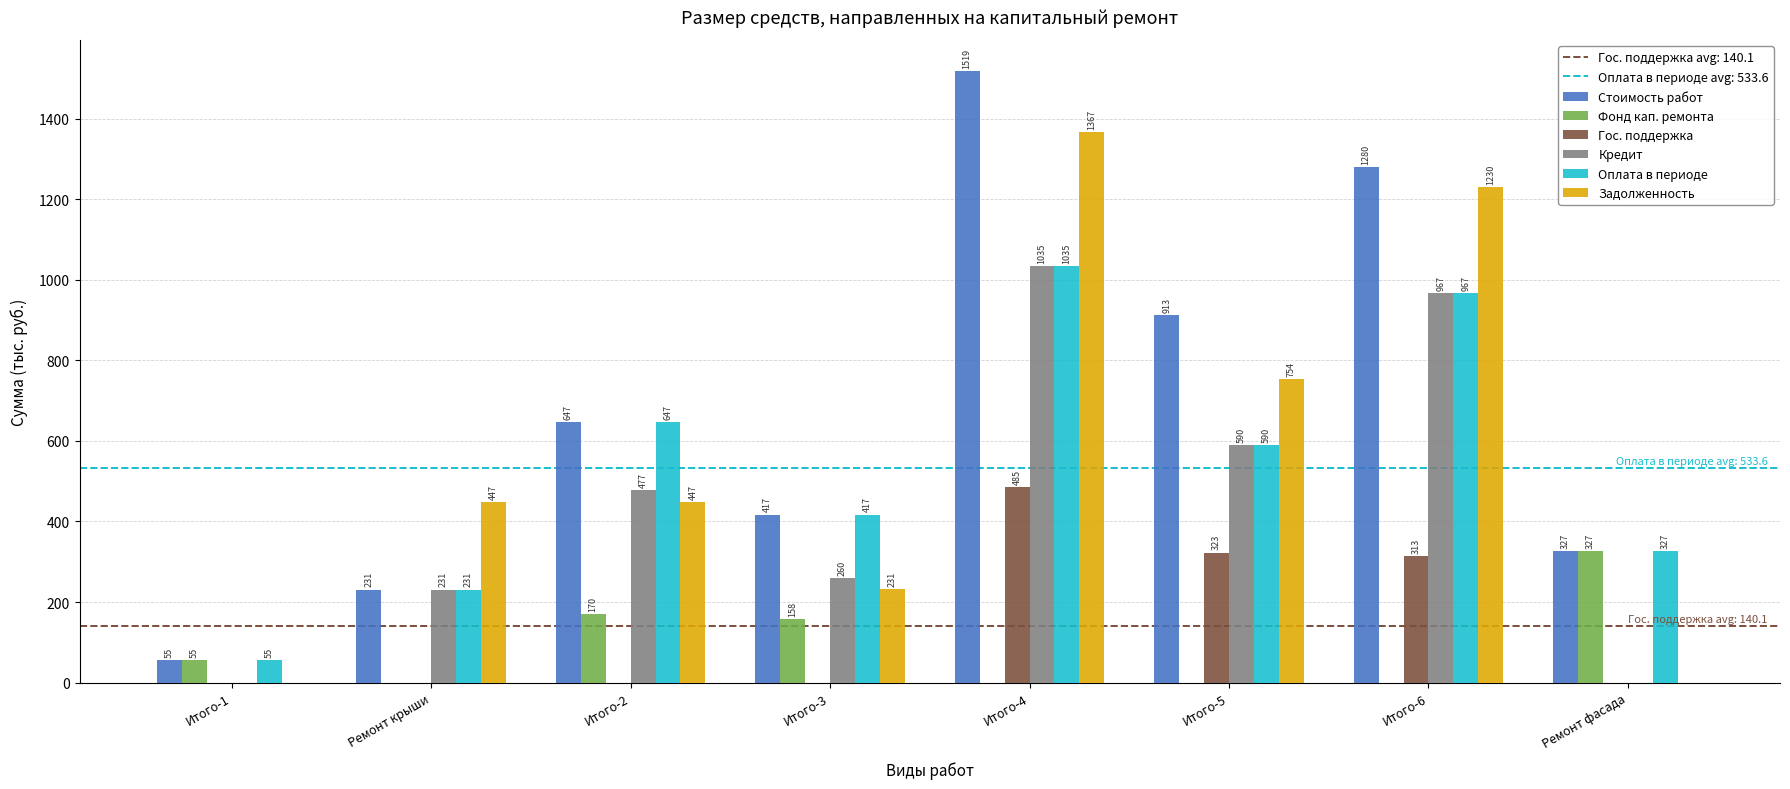

The Стоимость работ series shows 913.4 at Итого-5. True or false?

True